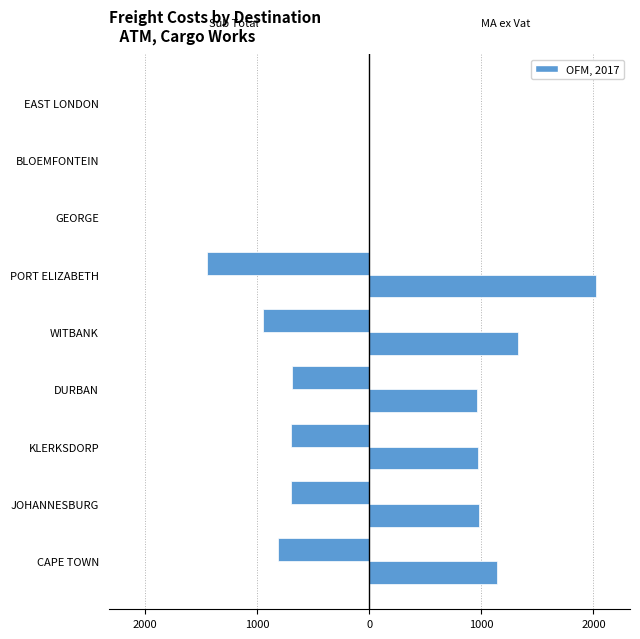

Reading right to left, transcribe all the data shown in this chart.

Sub Total: 0.0	0.0	0.0	-1444.8	-949.7	-688.8	-695.0	-701.4	-812.8
MA ex Vat: 0.0	0.0	0.0	2022.7	1329.5	964.3	973.0	982.0	1137.9